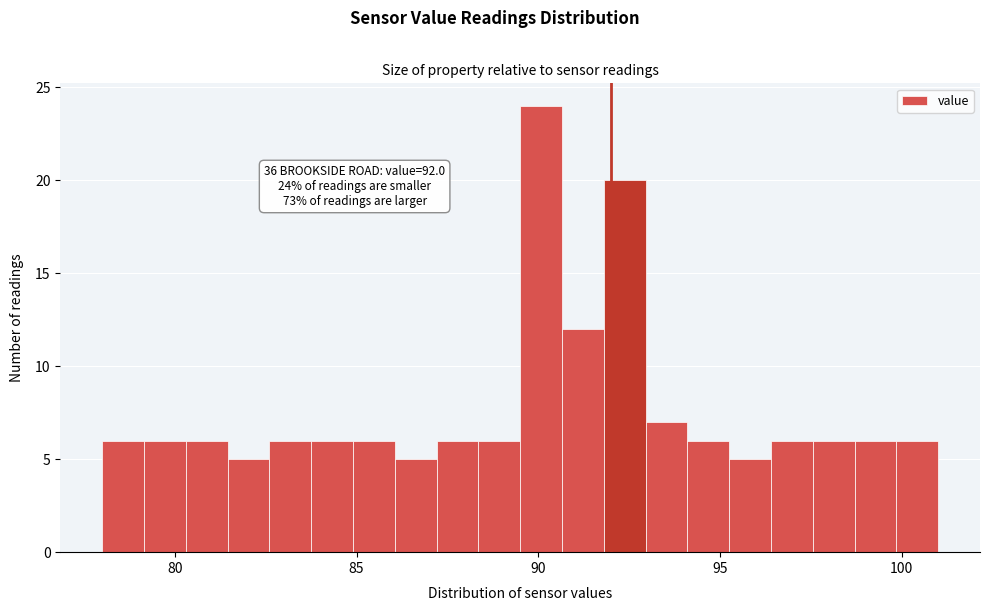

Around what value on the x-axis is the tallest bar? Give the approximate position of its centre, as read against the axis.

90.0